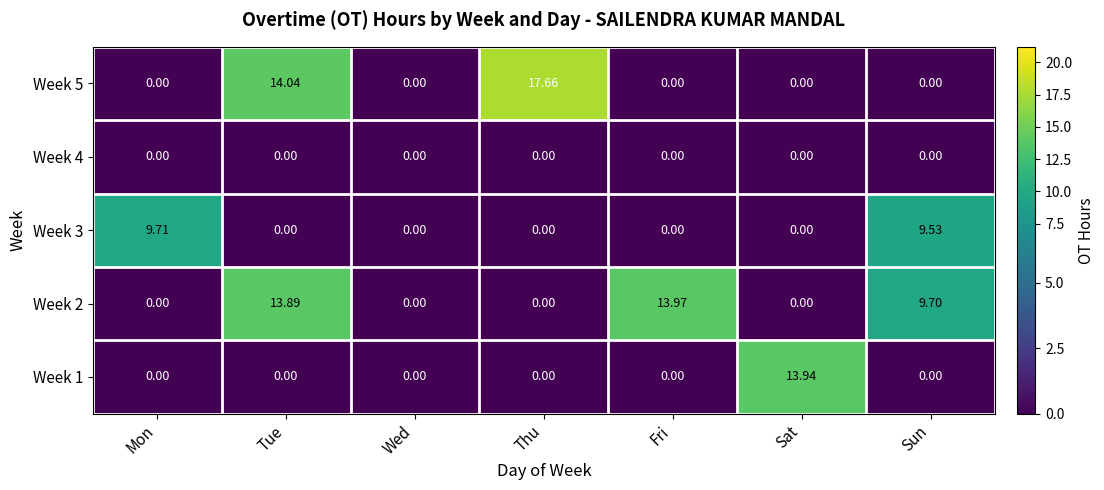

At which label does Week 5 reach its peak?

Thu